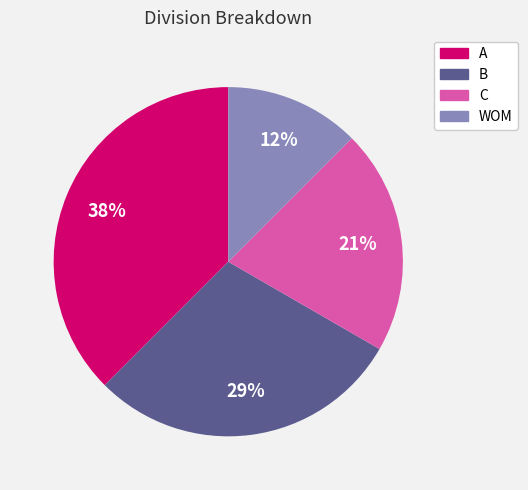

Which has a higher value, WOM or A?

A